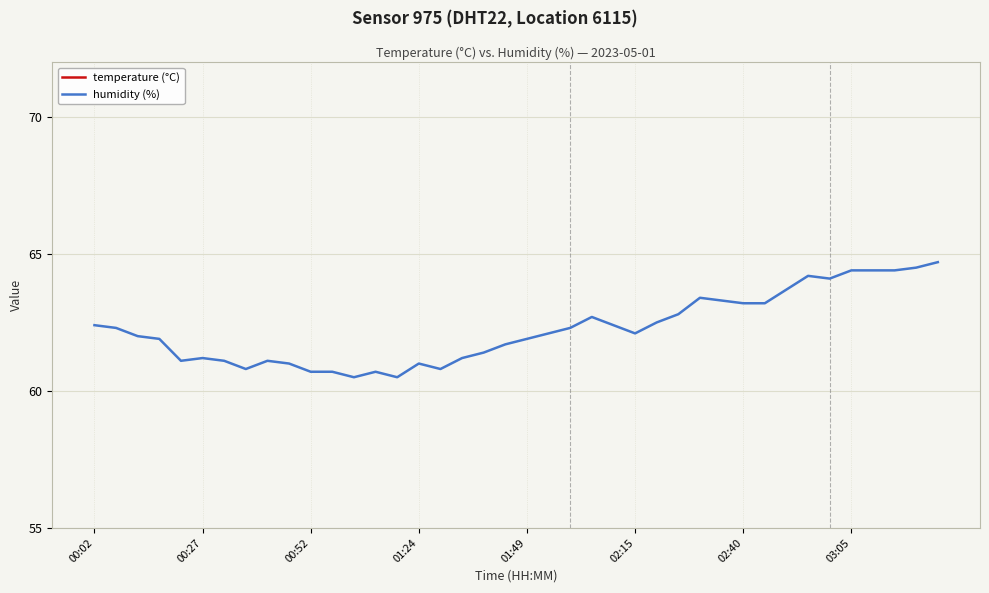

What is the difference between the humidity (%) values at 32 and 34?

0.4